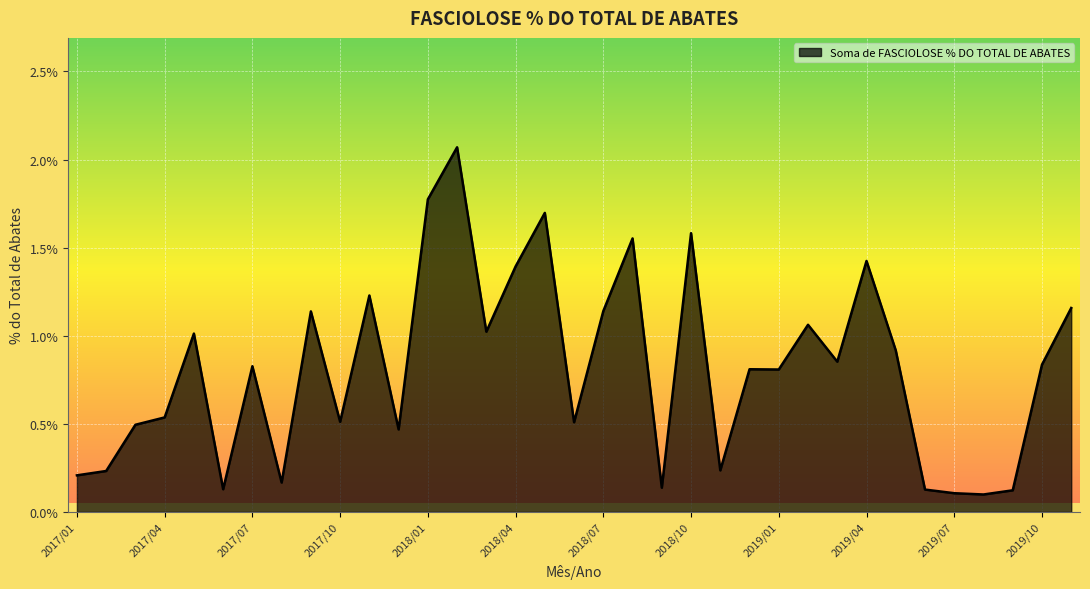

Rank the categories by value from highest to lowest.

2018/02, 2018/01, 2018/05, 2018/10, 2018/08, 2019/04, 2018/04, 2017/11, 2019/11, 2018/07, 2017/09, 2019/02, 2018/03, 2017/05, 2019/05, 2019/03, 2019/10, 2017/07, 2018/12, 2019/01, 2017/04, 2017/10, 2018/06, 2017/03, 2017/12, 2018/11, 2017/02, 2017/01, 2017/08, 2018/09, 2017/06, 2019/06, 2019/09, 2019/07, 2019/08